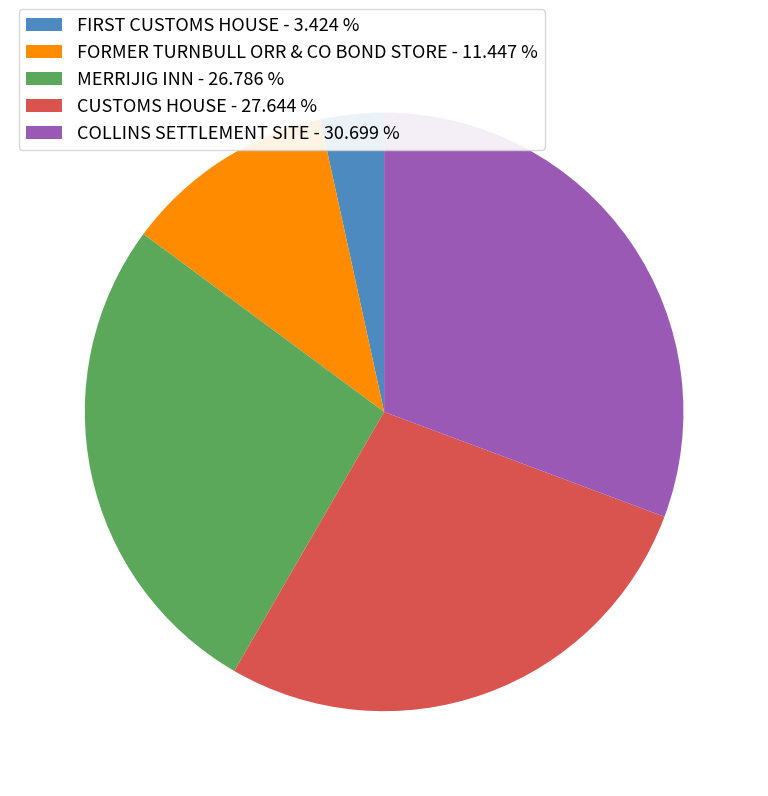

Count the number of slices in the pie.

5